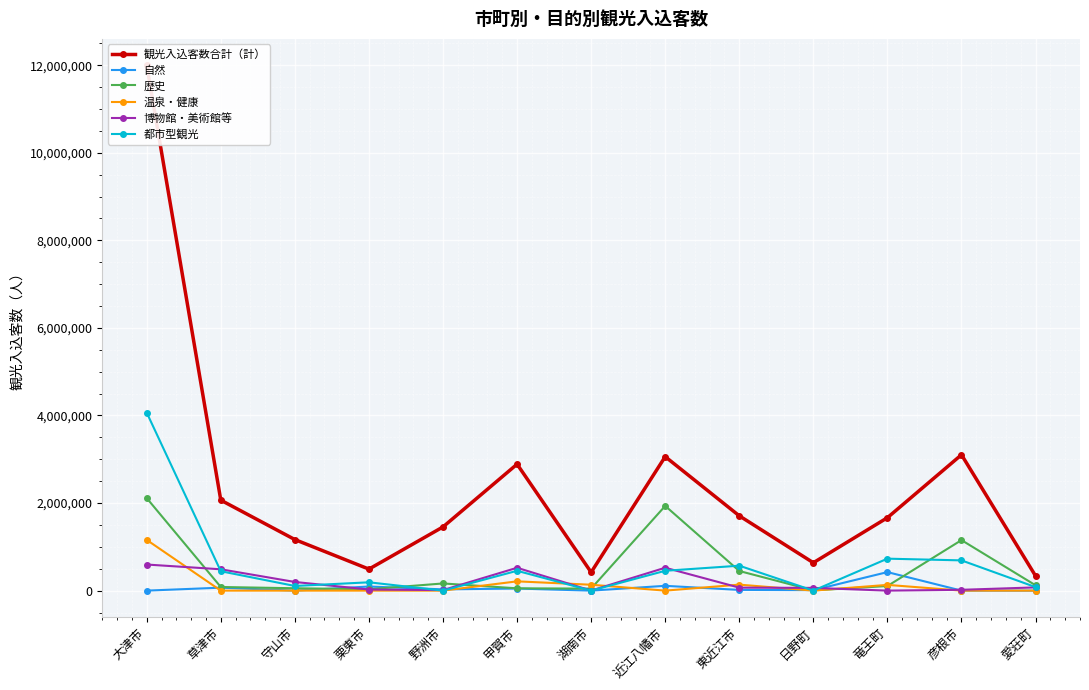

Between 湖南市 and 日野町, which is larger?

日野町